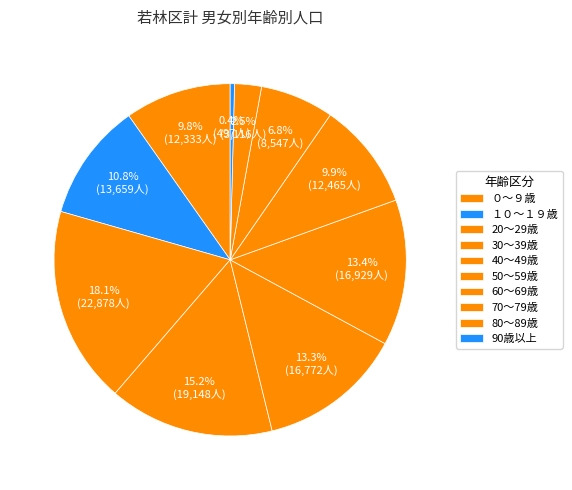

How many segments does this pie chart have?

10